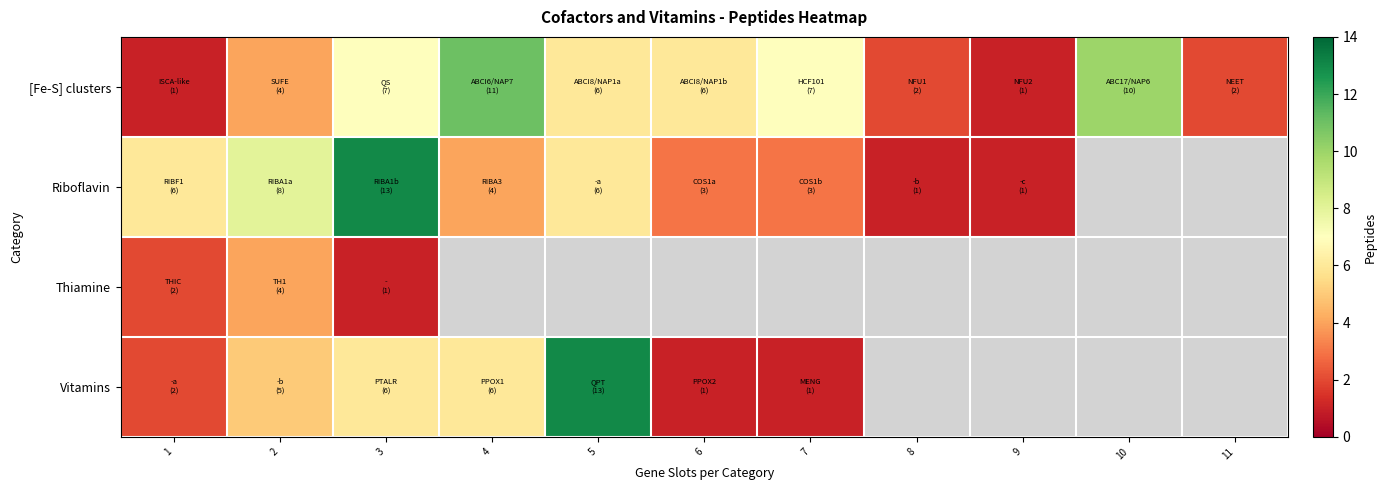

What is the difference between the maximum and minimum values in the [Fe-S] clusters series?

10.0